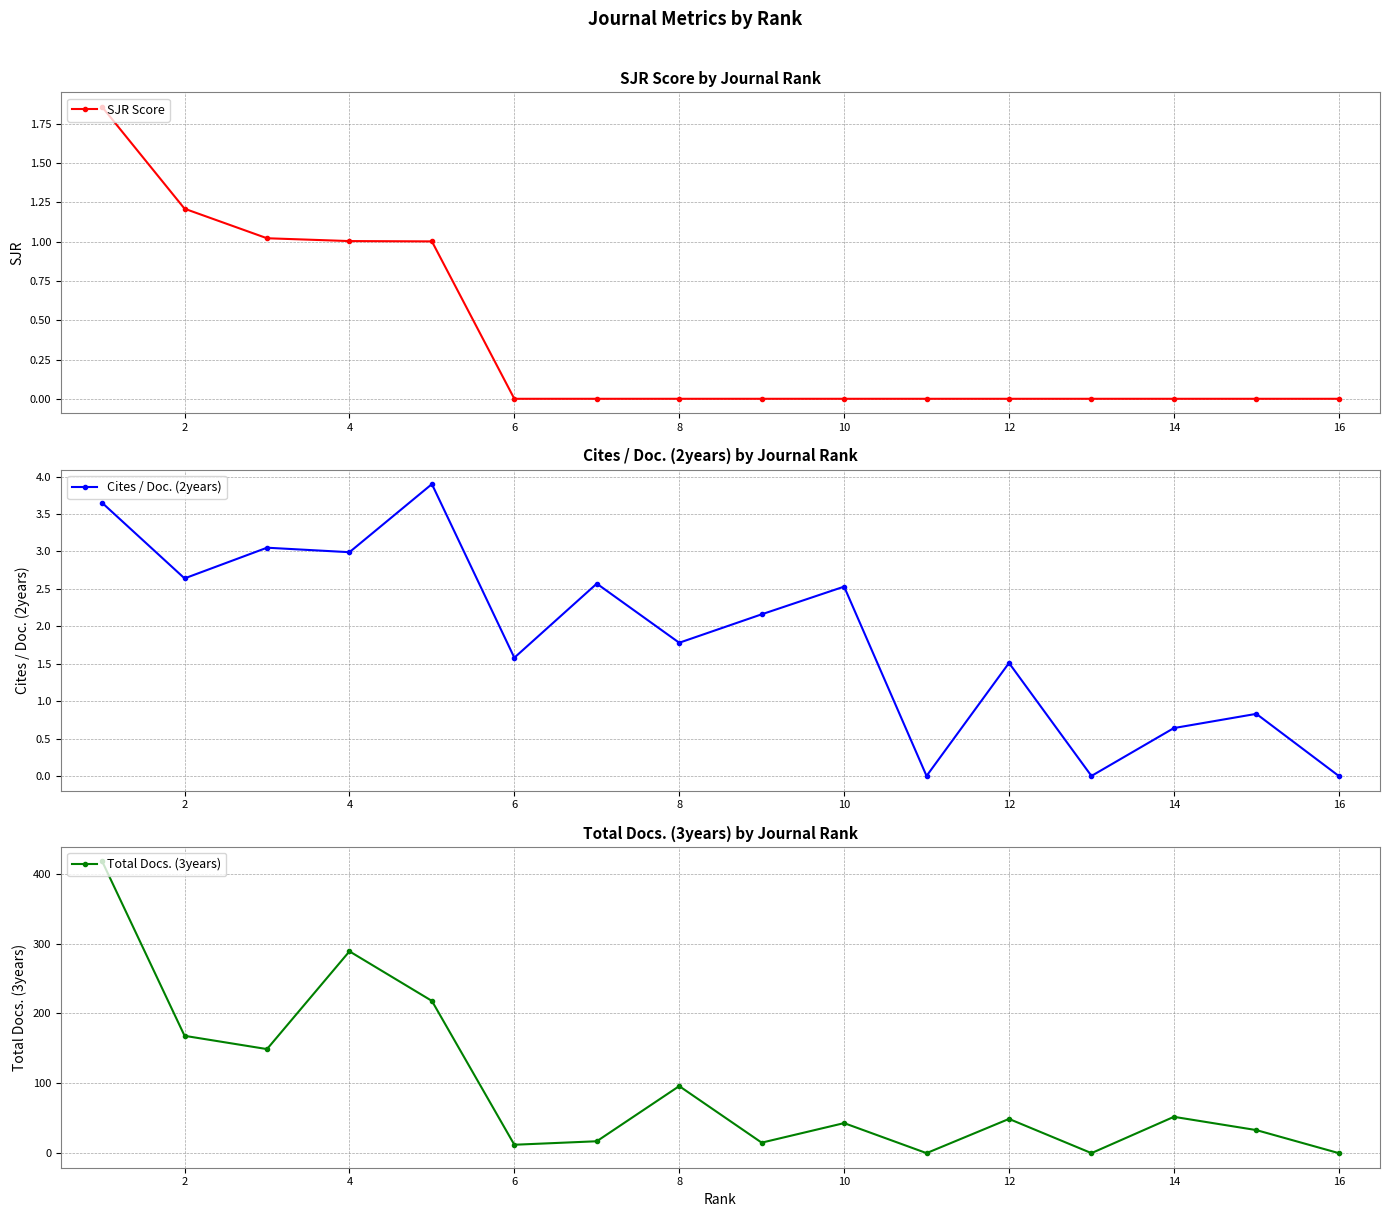

Count the number of data series in this chart.

3